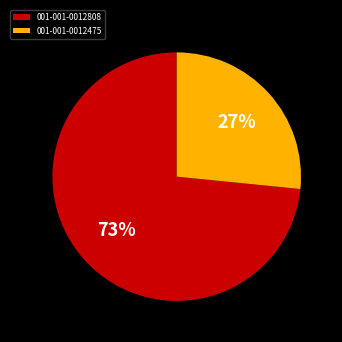

Do 001-001-0012808 and 001-001-0012475 together represent more than half of the pie?

Yes